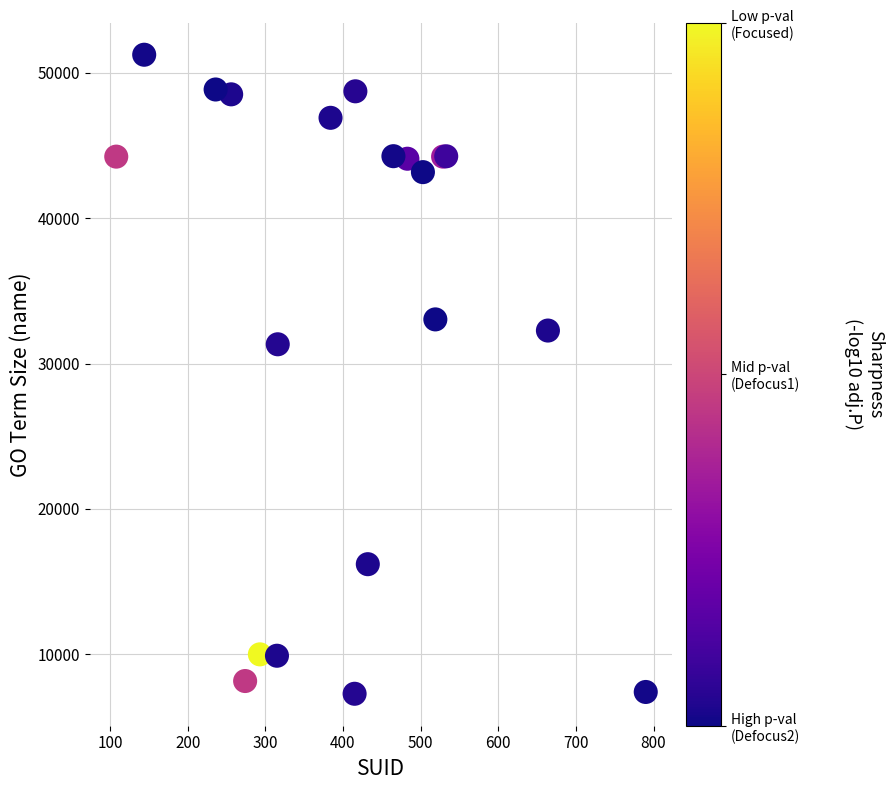

What Y value in the scatter plot is closest to 29261?

31324